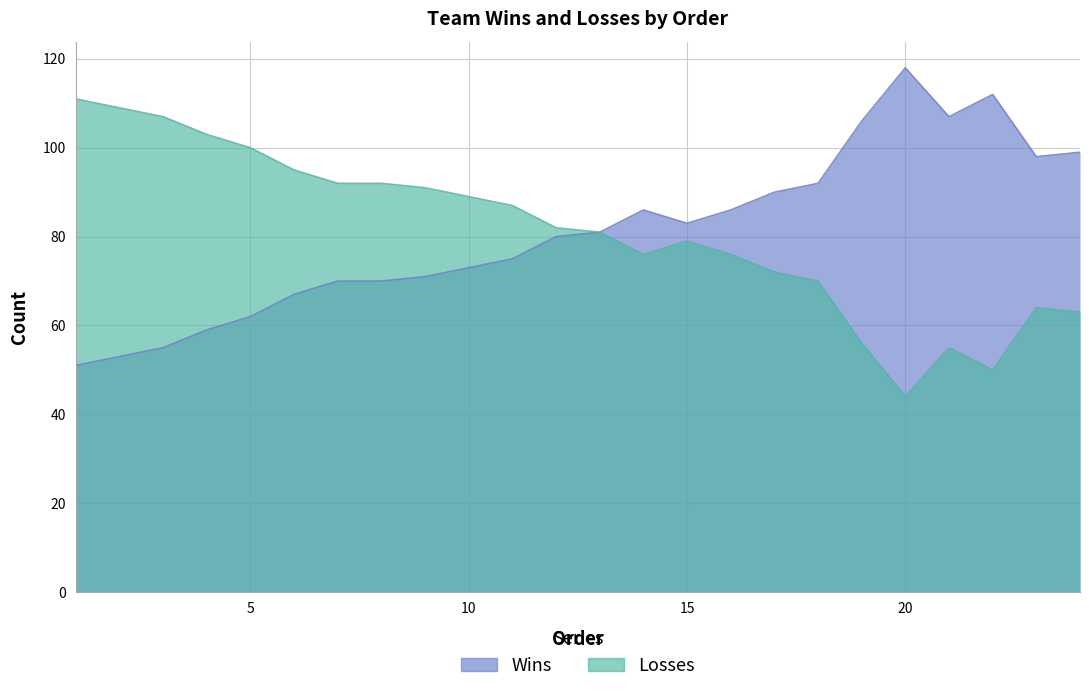

Which has a higher value, 16 or 15?

16